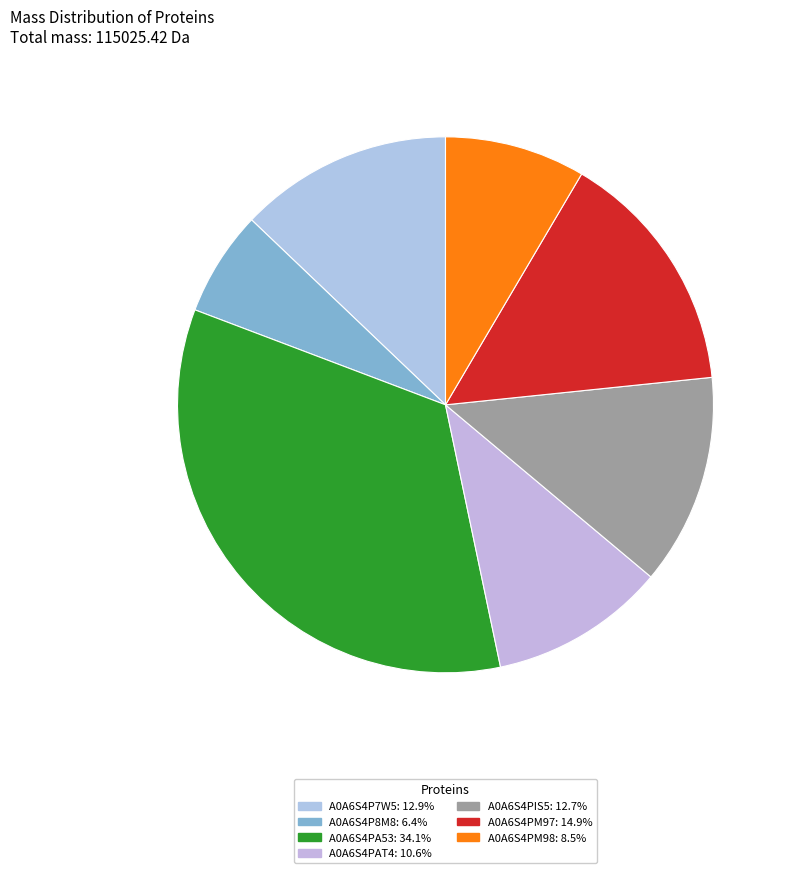

Is it true that A0A6S4P7W5 is 5% of the pie?

False